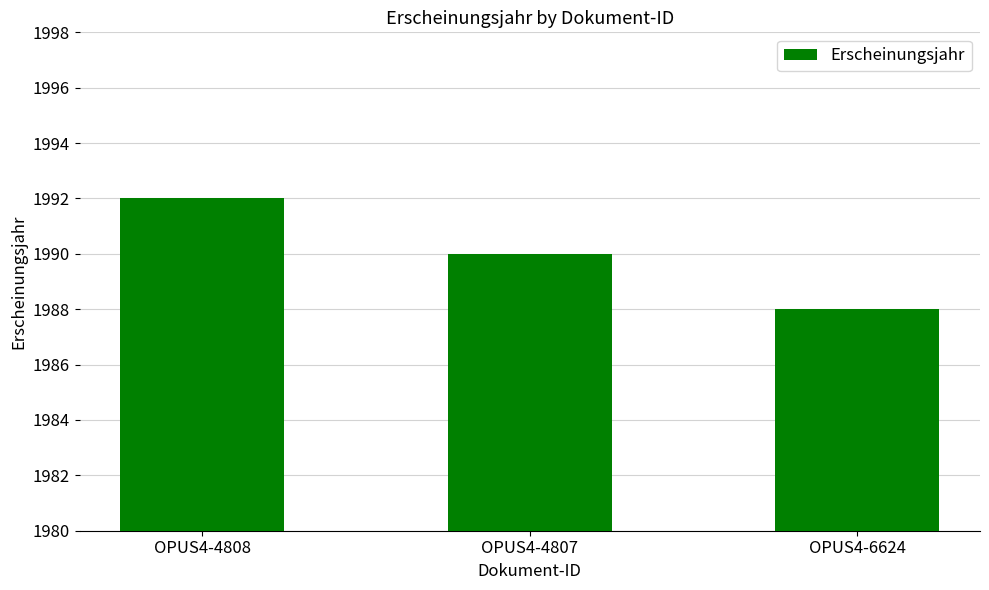

What position from the right is OPUS4-4808?

3